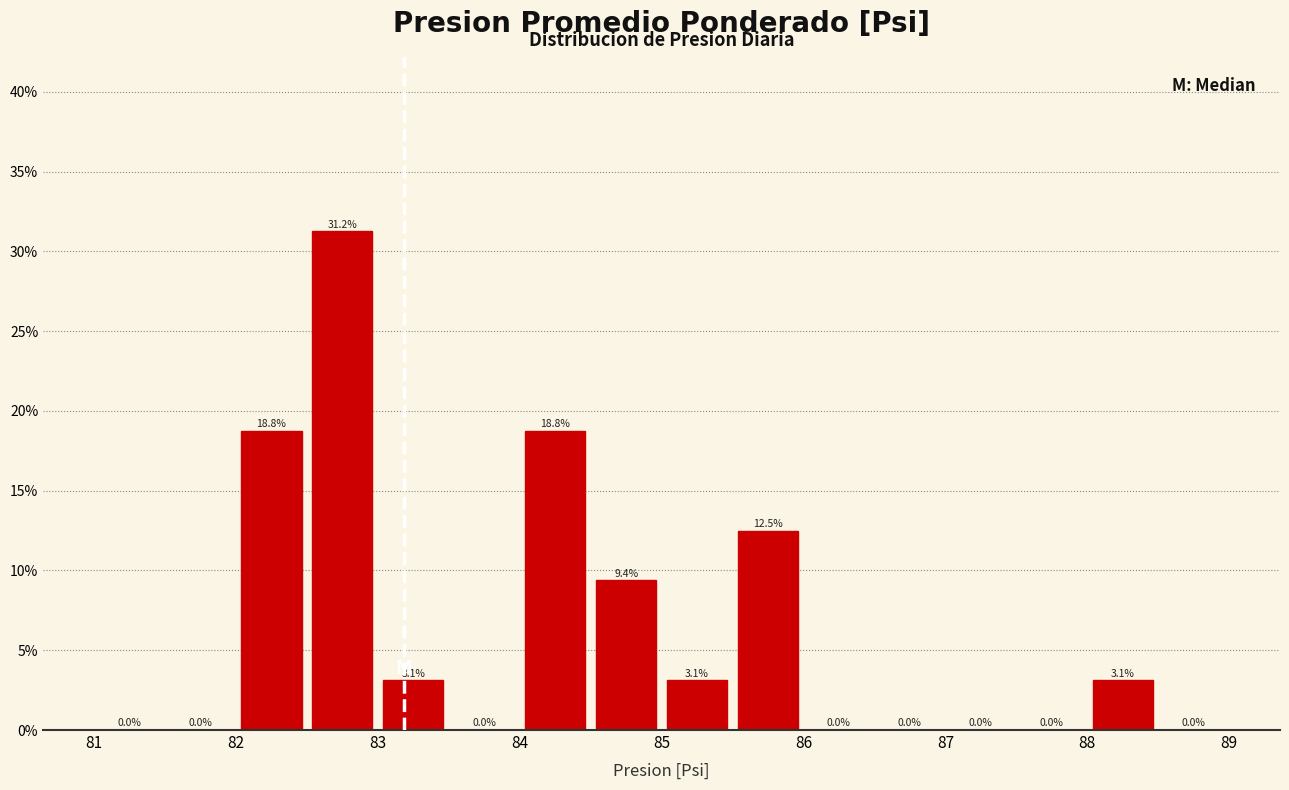

Reading left to right, transcribe this chart: for each bar, give the range it covers on the x-axis and its height.

81.0 to 81.5: 0.0
81.5 to 82.0: 0.0
82.0 to 82.5: 18.8
82.5 to 83.0: 31.2
83.0 to 83.5: 3.1
83.5 to 84.0: 0.0
84.0 to 84.5: 18.8
84.5 to 85.0: 9.4
85.0 to 85.5: 3.1
85.5 to 86.0: 12.5
86.0 to 86.5: 0.0
86.5 to 87.0: 0.0
87.0 to 87.5: 0.0
87.5 to 88.0: 0.0
88.0 to 88.5: 3.1
88.5 to 89.0: 0.0